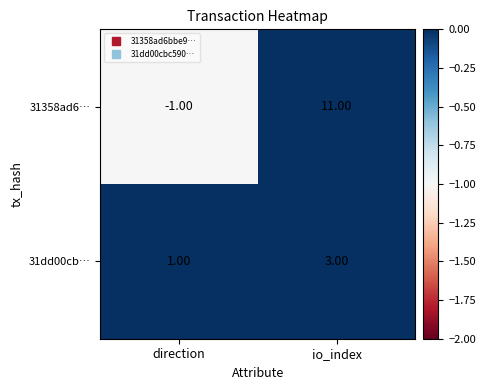

Which category has the lowest value across all series?

direction